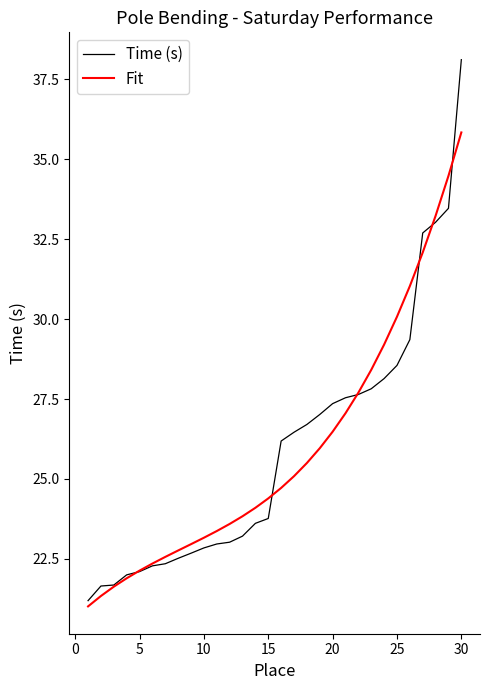

What is the highest value of the Time (s) series?

38.1